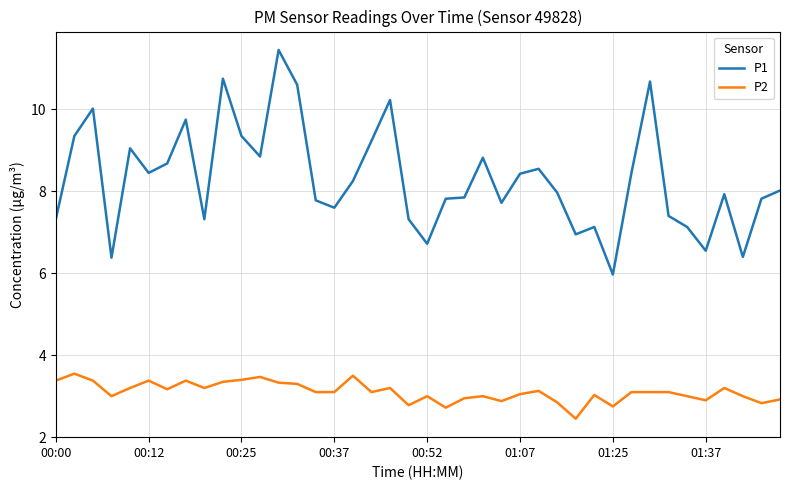

What is the lowest value of the P2 series?

2.5